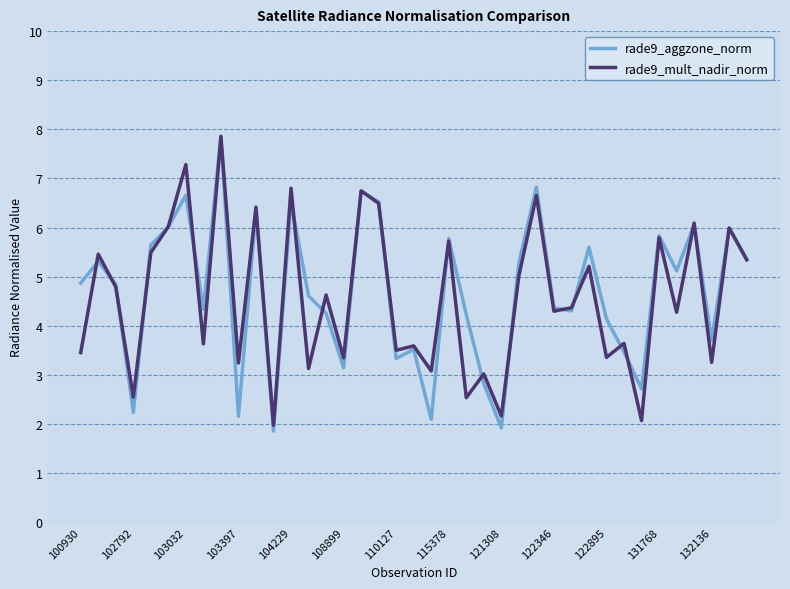

What is the average value of the rade9_aggzone_norm series?

4.7